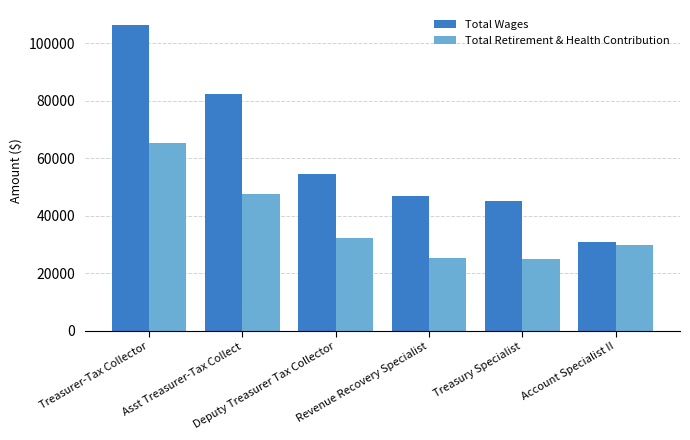

Are the bars grouped side by side (vs. stacked)?

Yes